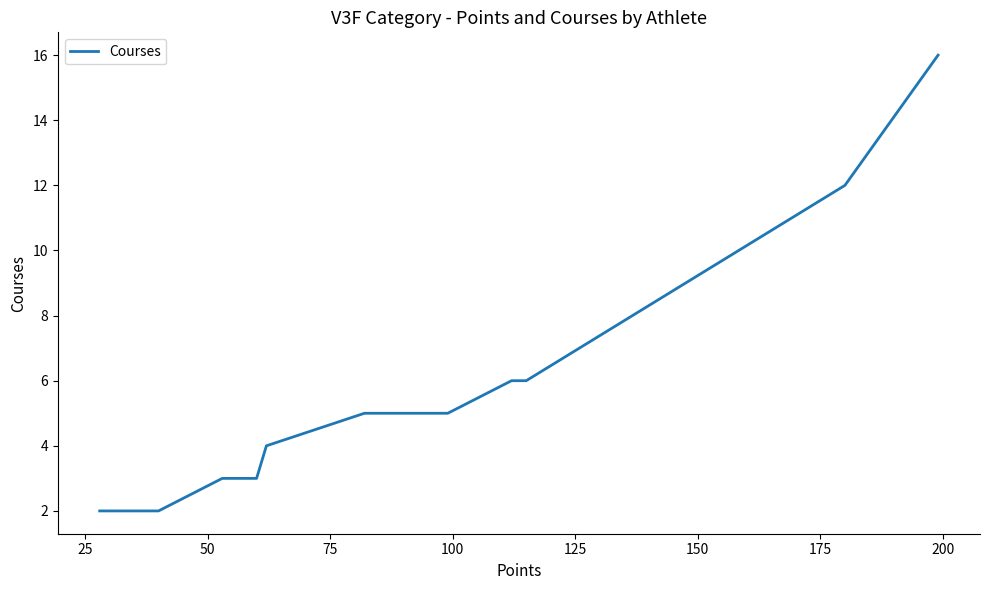

What is the difference between the values at 12 and 15?

1